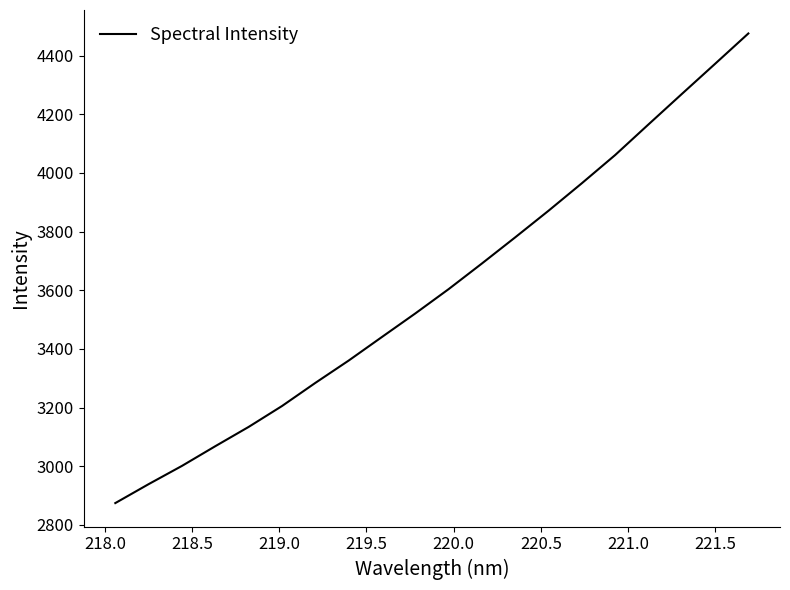

What is the minimum value shown in the chart?

2874.0